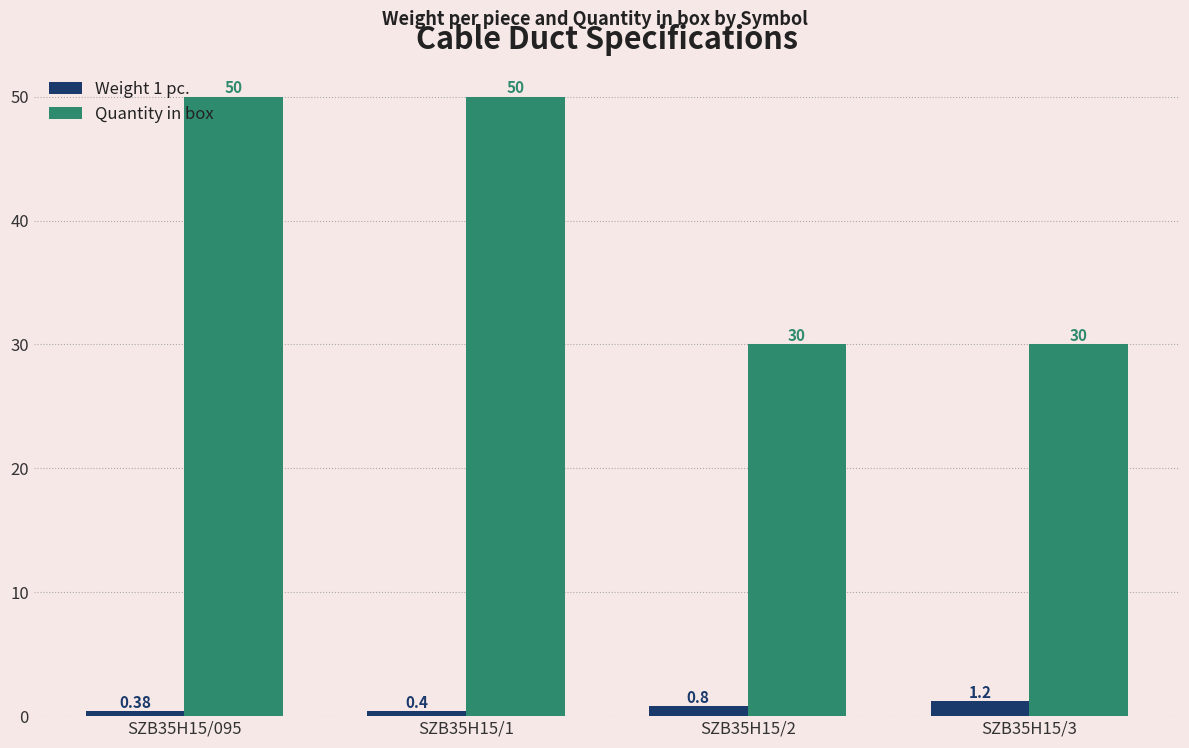

At how many categories does at least one series exceed 6?

4